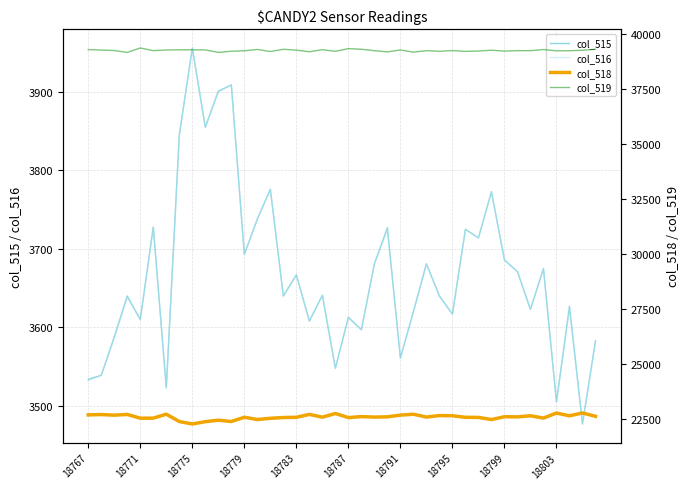

How many interior local valleys does the col_516 series have?

14